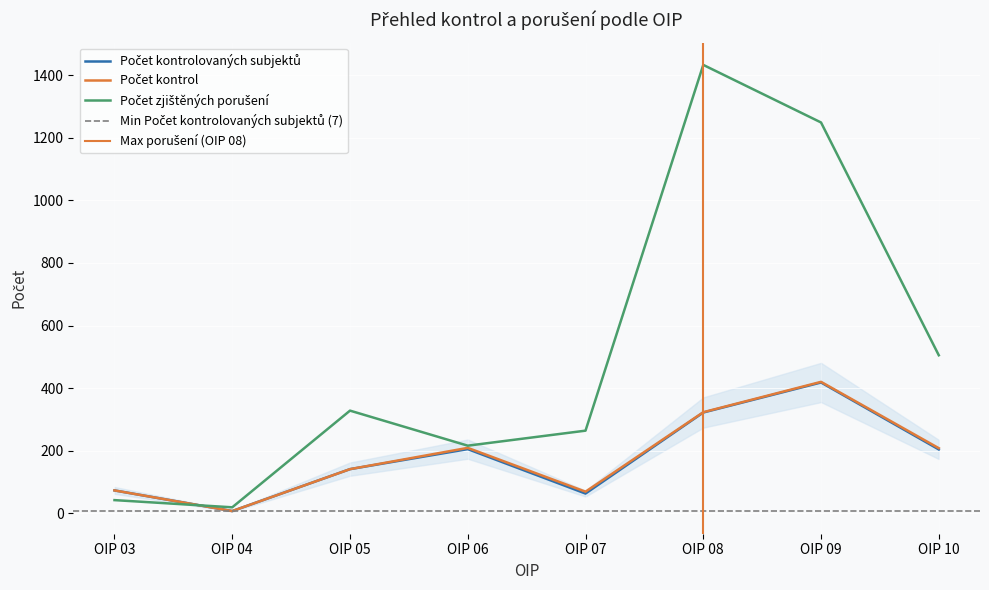

At OIP 03, list the series in order from smallest to largest.

Počet zjištěných porušení, Počet kontrolovaných subjektů, Počet kontrol